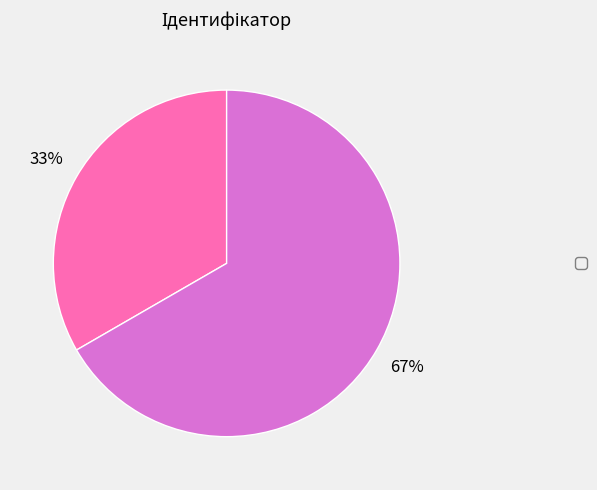

To the nearest percent, what is the average slice percentage?

50%